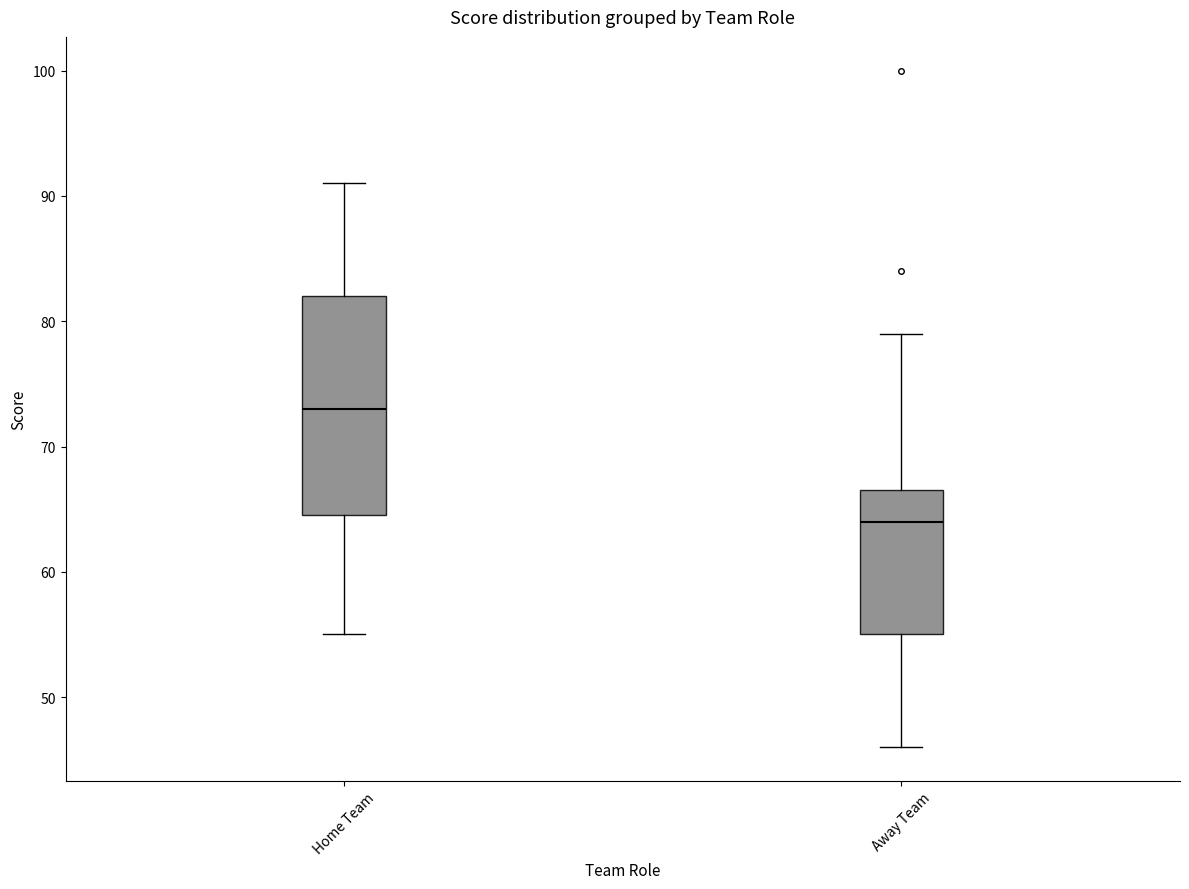

Where does the median line of the box for Home Team sit on the y-axis? The values are not printed on the chart, so give them approximately, as read against the axis.

73